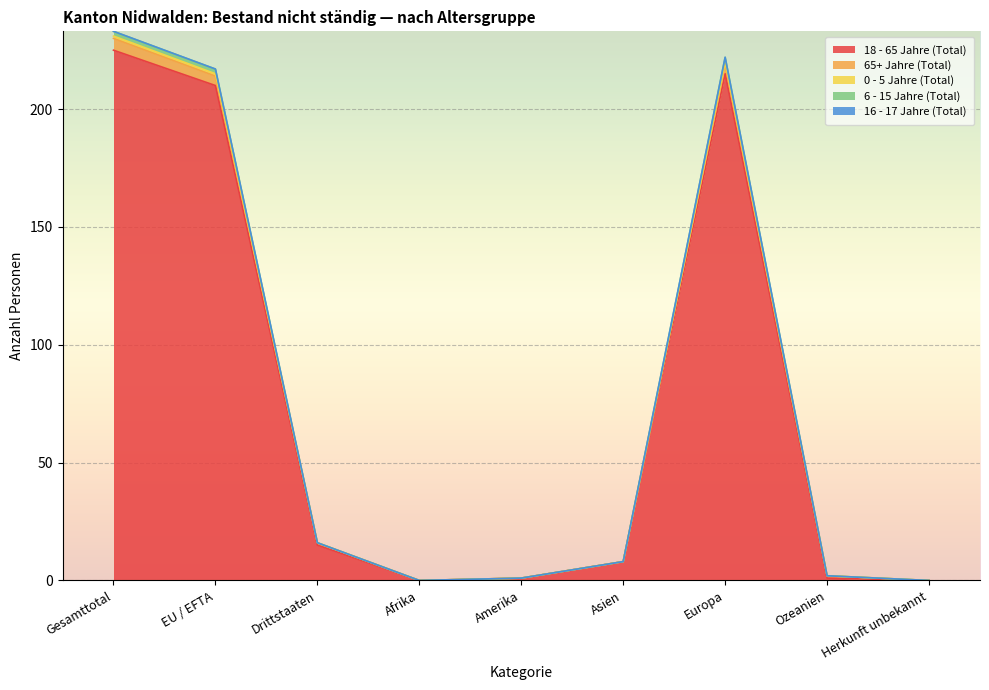

Between Asien and Afrika, which is larger?

Asien